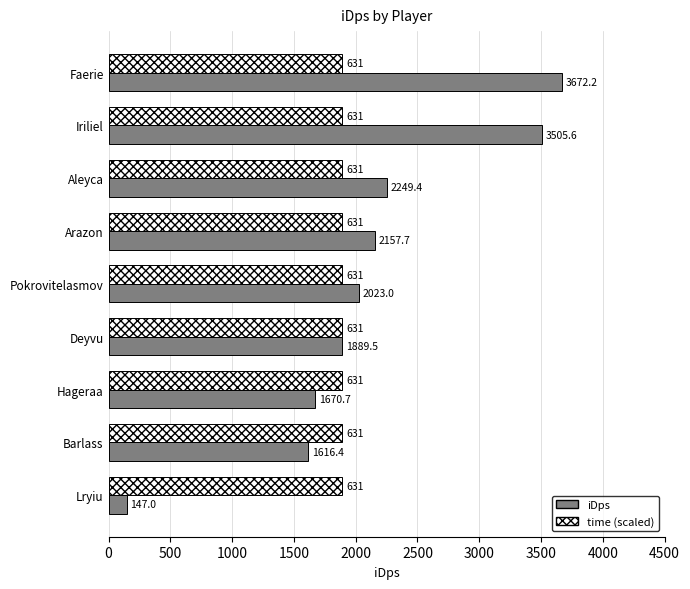

What is the maximum value shown in the chart?

3672.2